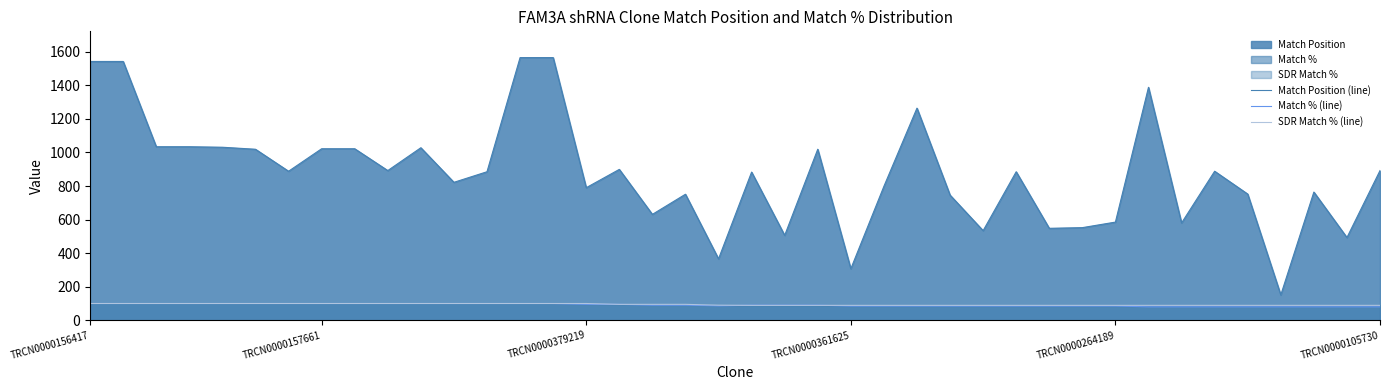

True or false: Match Position (line) and Match % (line) intersect in this chart.

False